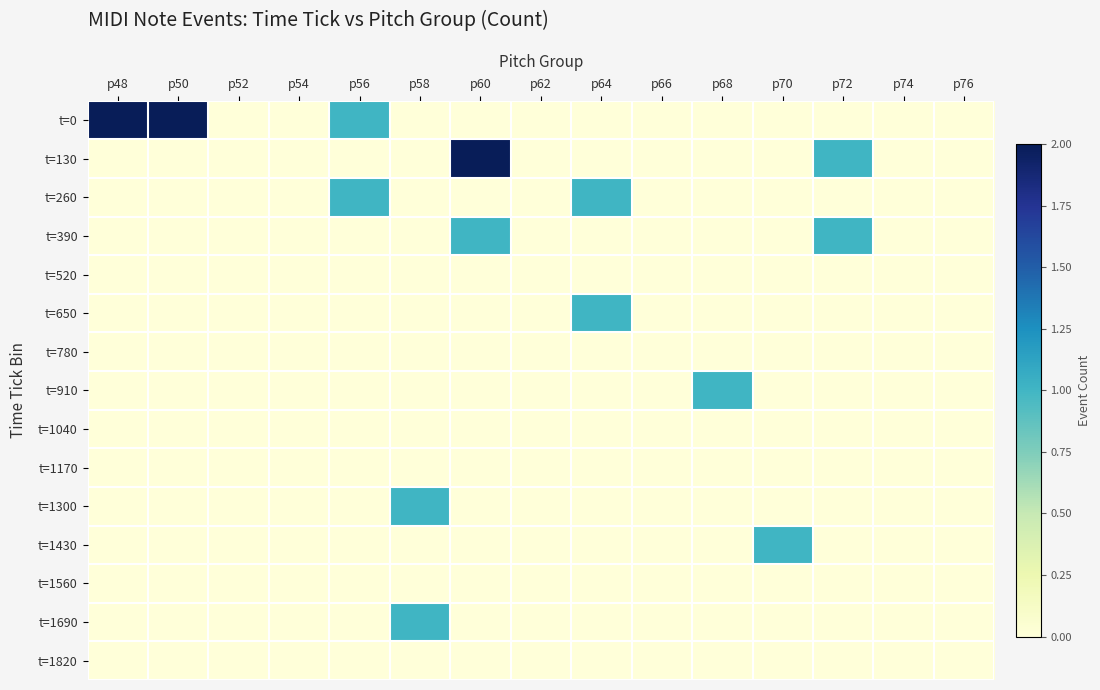

Between p62 and p64, which series saw the biggest shift?

t=260